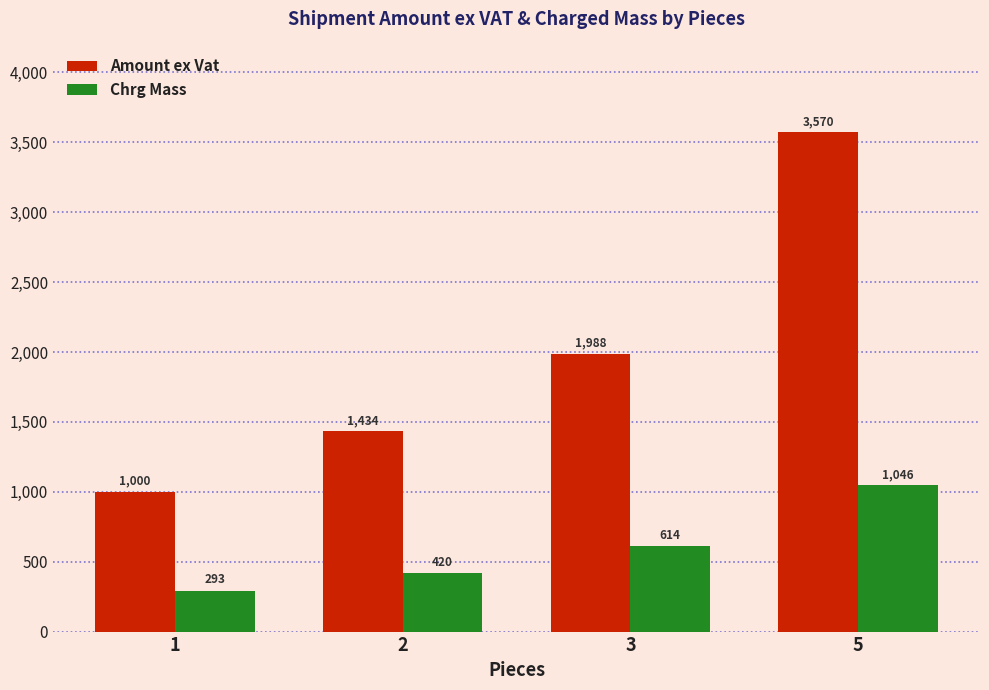

At how many categories does at least one series exceed 2233?

1